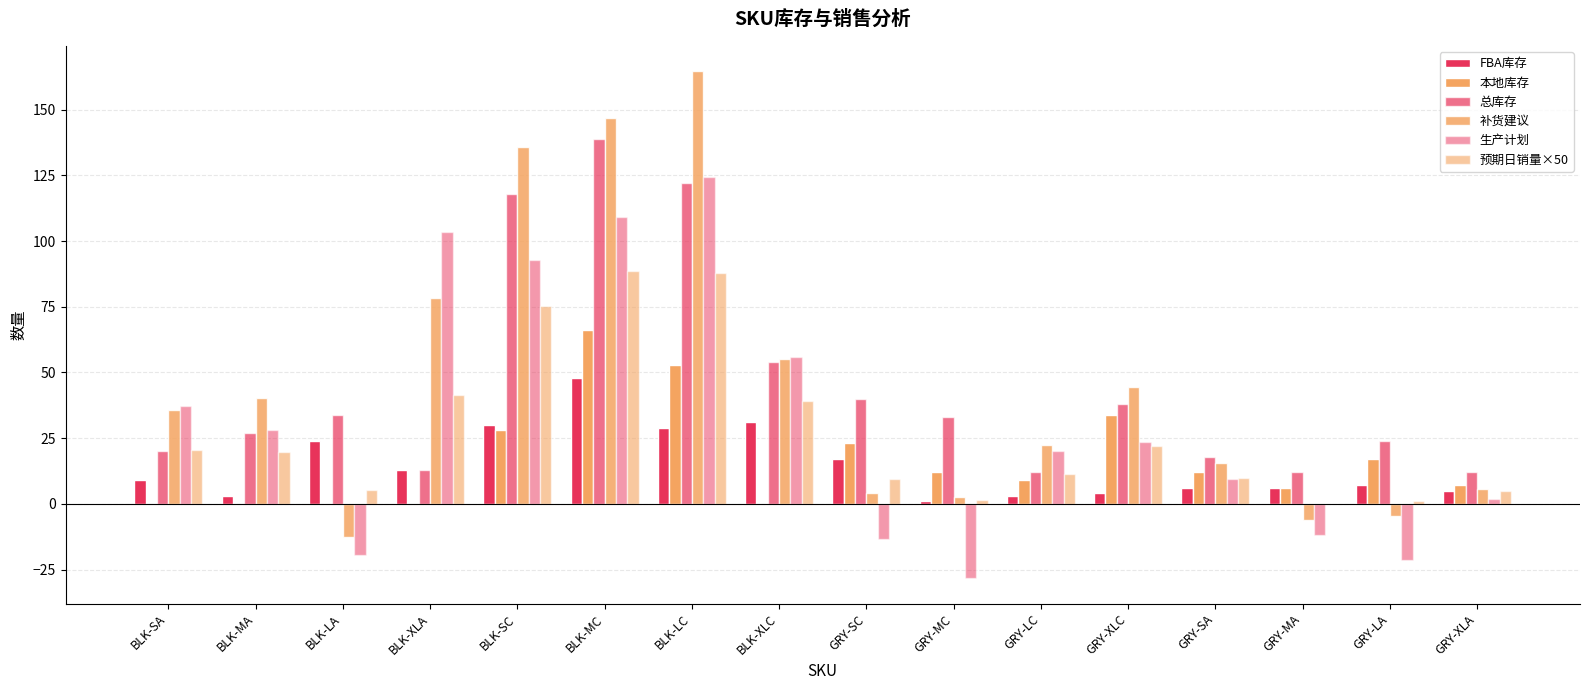

Count the number of categories in the chart.

16